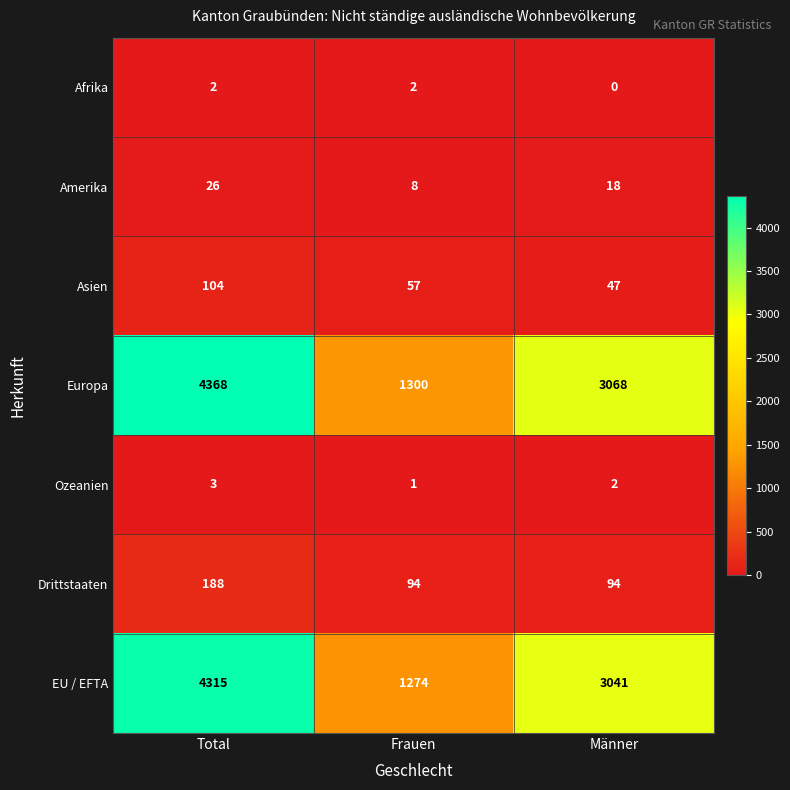

What is the spread (max minus min) of values at Total?

4366